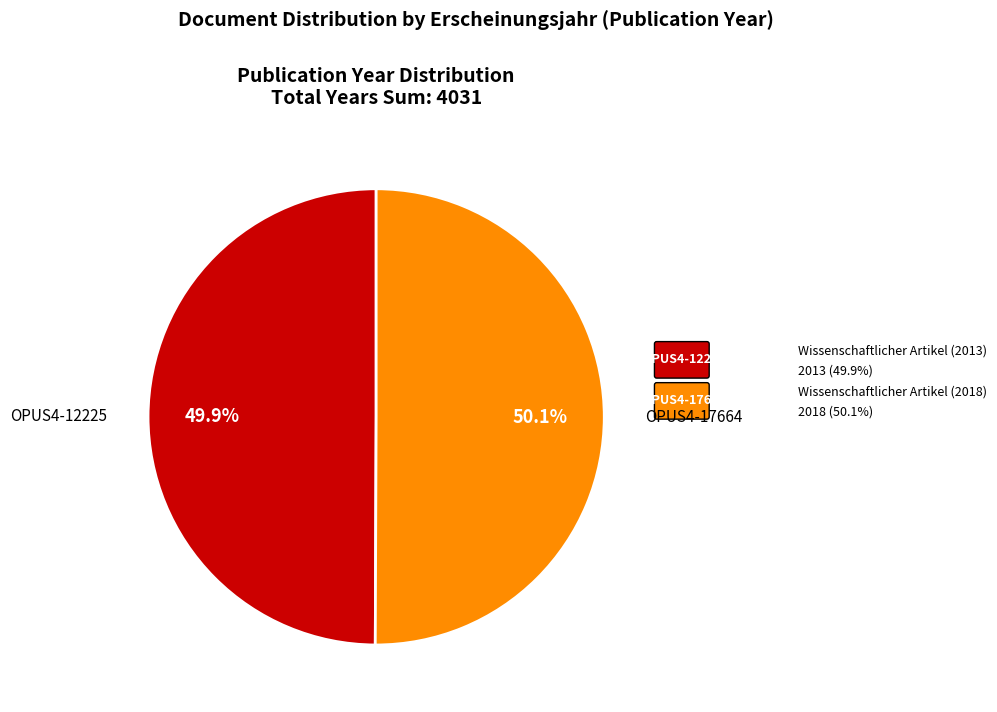

What is the total percentage of OPUS4-12225 and OPUS4-17664?

100.0%